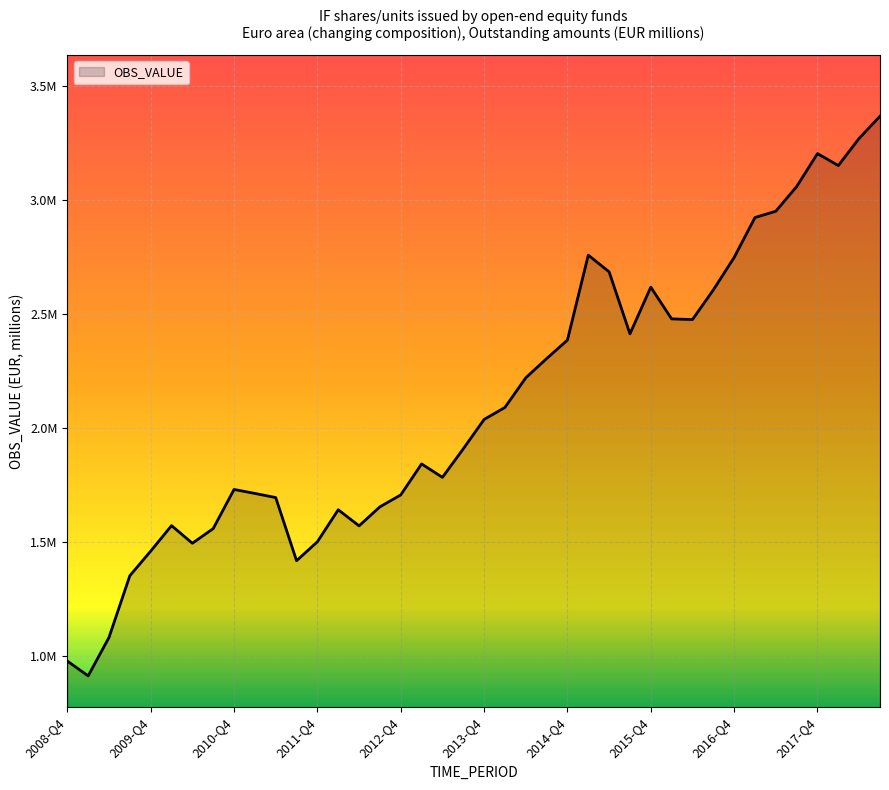

Does the chart have visible grid lines?

Yes